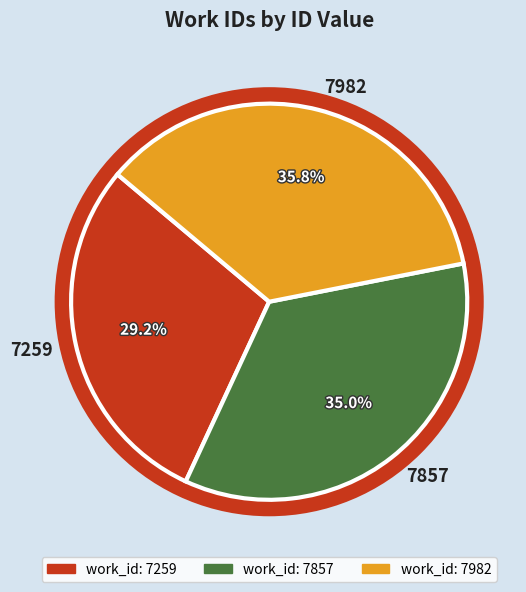

To the nearest percent, what is the difference between the largest and smallest slice percentages?

7%